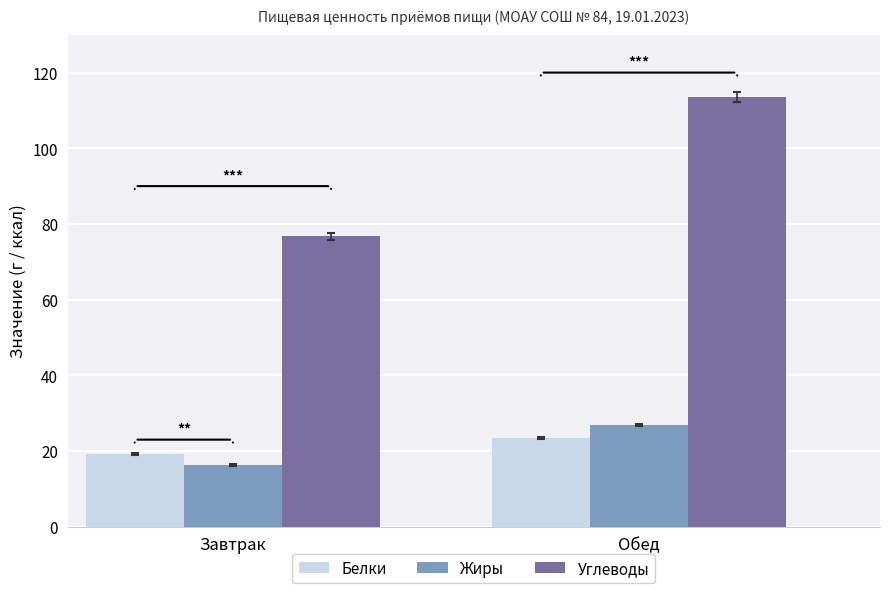

What is the total value across all series at Завтрак?

112.2